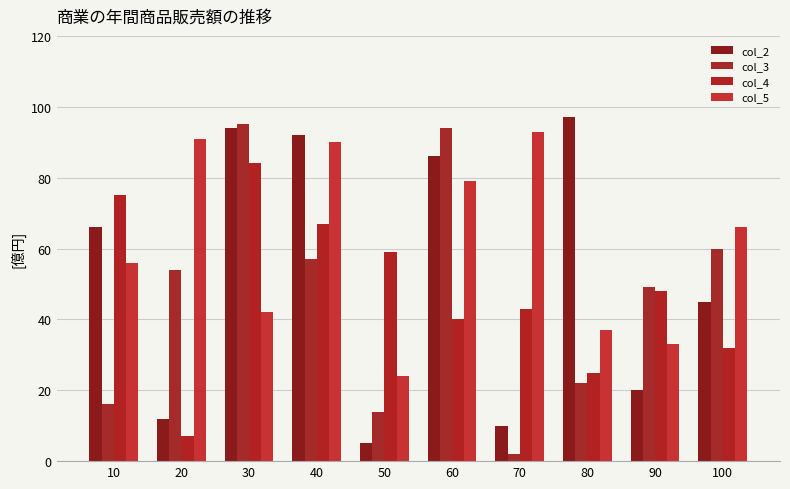

At which label does col_2 first exceed 66?

30